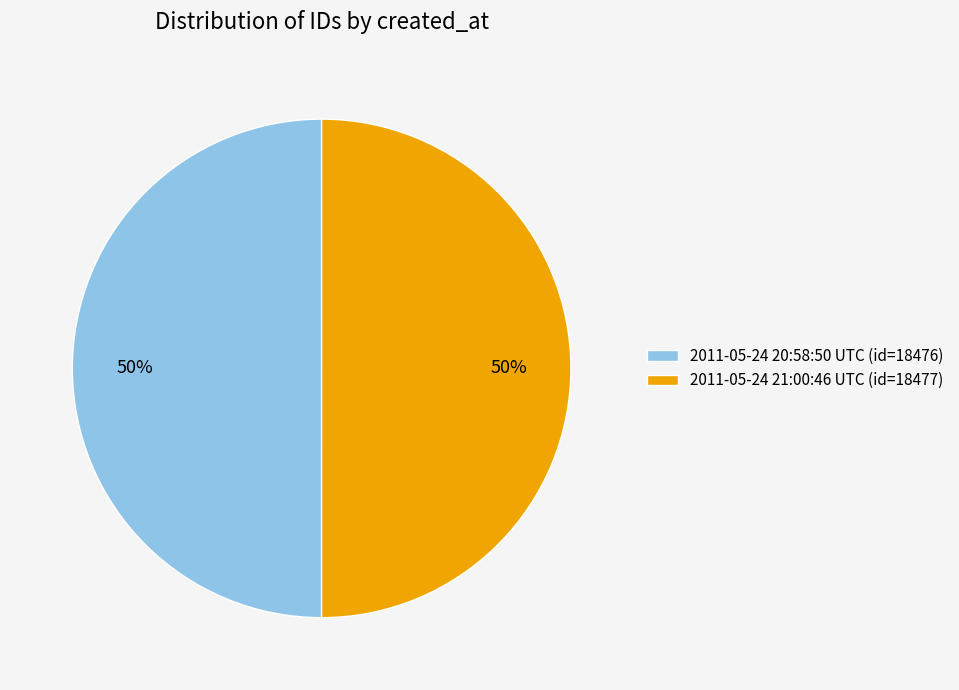

To the nearest percent, what portion does 2011-05-24 21:00:46 UTC represent?

50%